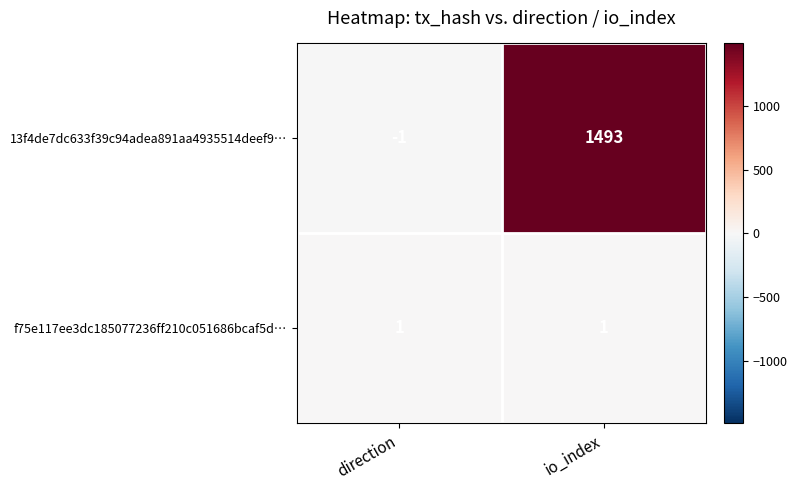

What is the total value across all series at io_index?

1494